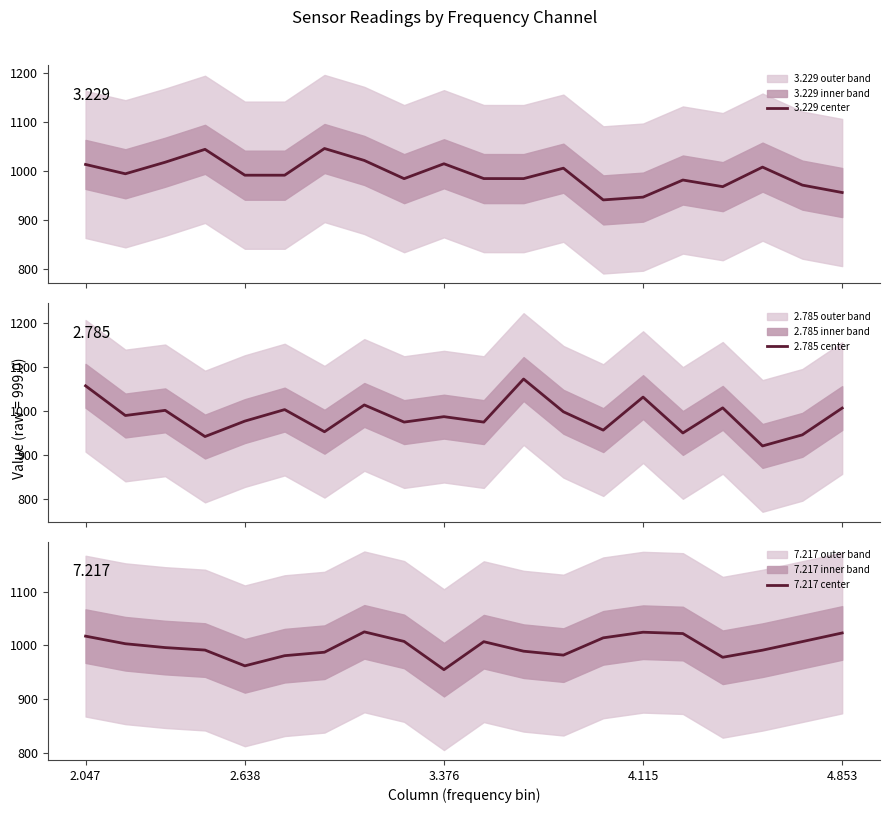

What value does the 2.785 center series have at 15?

950.2